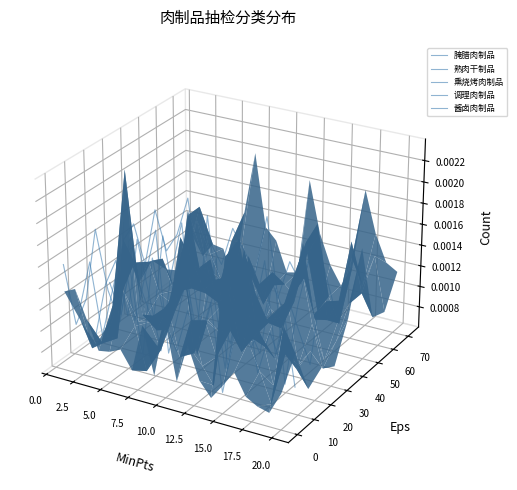

The value of 酱卤肉制品 at 5.0 is 0.0. True or false?

False